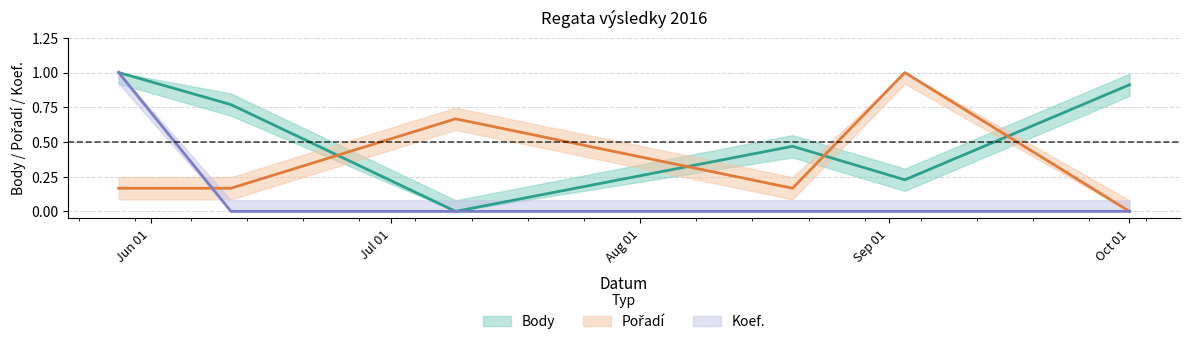

True or false: Koef. and Body cross at least once.

False